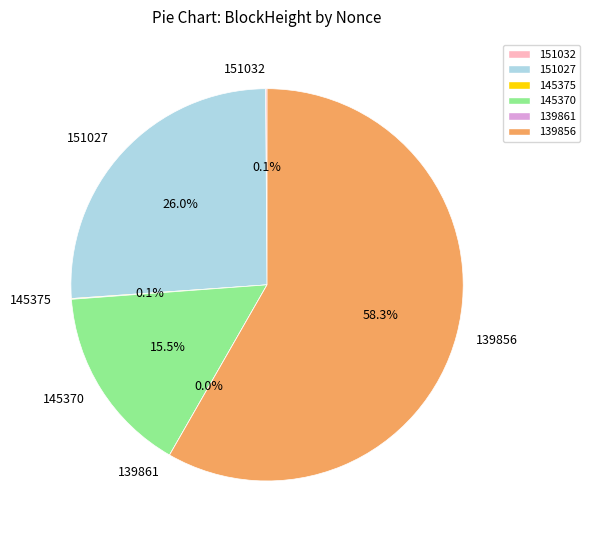

How many segments does this pie chart have?

6